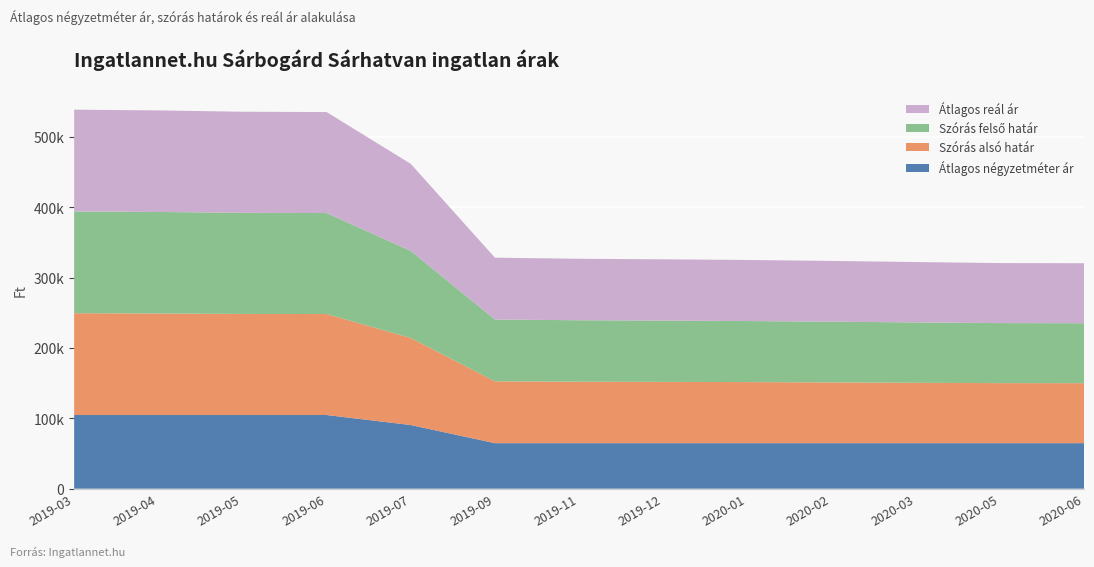

Reading left to right, list all the values displayed in this chart.

Átlagos négyzetméter ár: 2019-03=104705	2019-04=104705	2019-05=104705	2019-06=104705	2019-07=90470	2019-09=64705	2019-11=64705	2019-12=64705	2020-01=64705	2020-02=64705	2020-03=64705	2020-05=64705	2020-06=64705
Szórás alsó határ: 2019-03=144672	2019-04=144311	2019-05=143691	2019-06=143529	2019-07=123737	2019-09=87884	2019-11=87357	2019-12=87105	2020-01=86797	2020-02=86340	2020-03=85812	2020-05=85327	2020-06=85253
Szórás felső határ: 2019-03=144672	2019-04=144311	2019-05=143691	2019-06=143529	2019-07=123737	2019-09=87884	2019-11=87357	2019-12=87105	2020-01=86797	2020-02=86340	2020-03=85812	2020-05=85327	2020-06=85253
Átlagos reál ár: 2019-03=144672	2019-04=144311	2019-05=143691	2019-06=143529	2019-07=123737	2019-09=87884	2019-11=87357	2019-12=87105	2020-01=86797	2020-02=86340	2020-03=85812	2020-05=85327	2020-06=85253